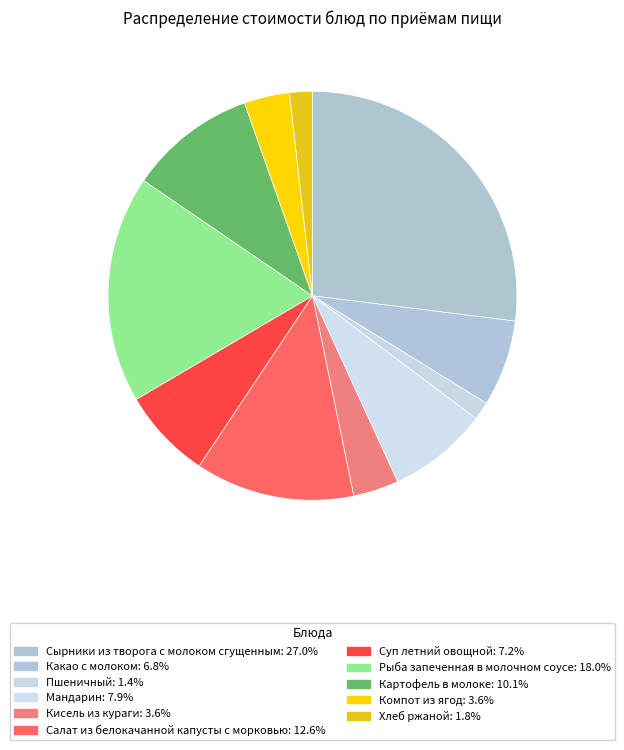

True or false: Картофель в молоке accounts for 16% of the total.

False